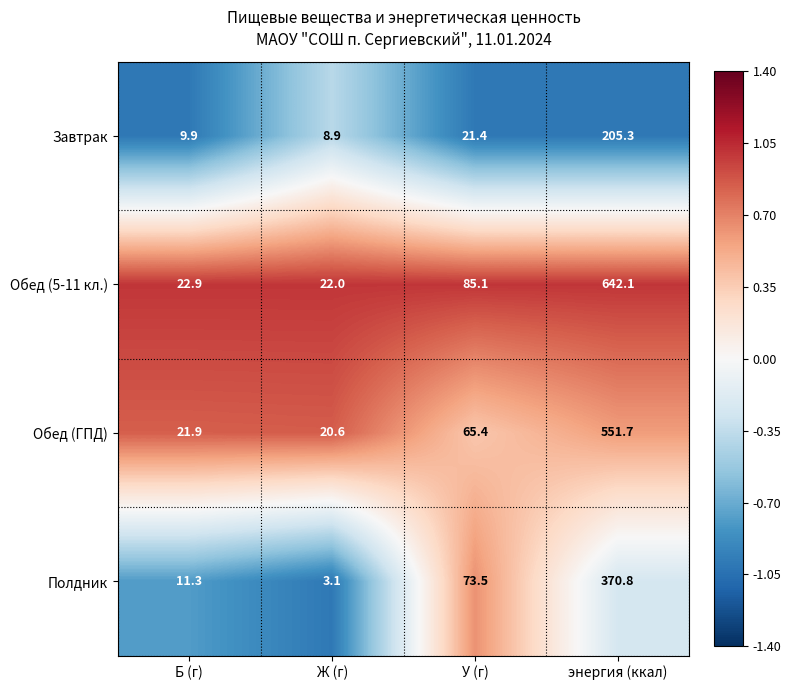

How many data points in Обед (5-11 кл.) are above 85?

2